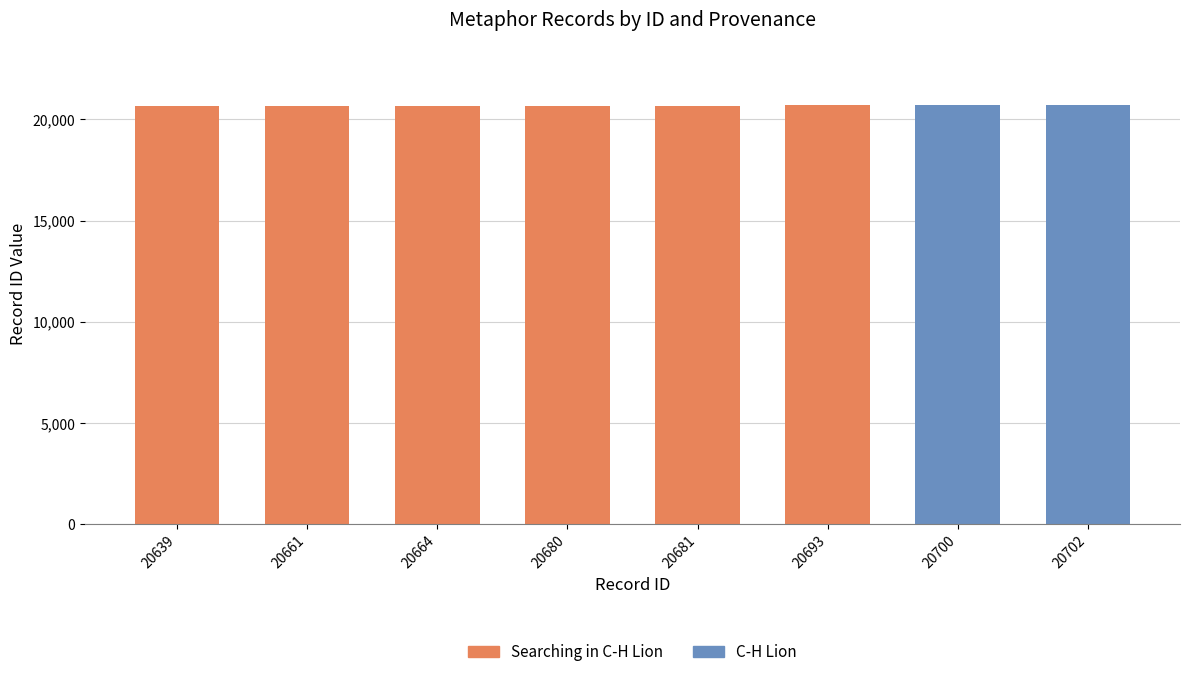

Between 20681 and 20693, which is larger?

20693